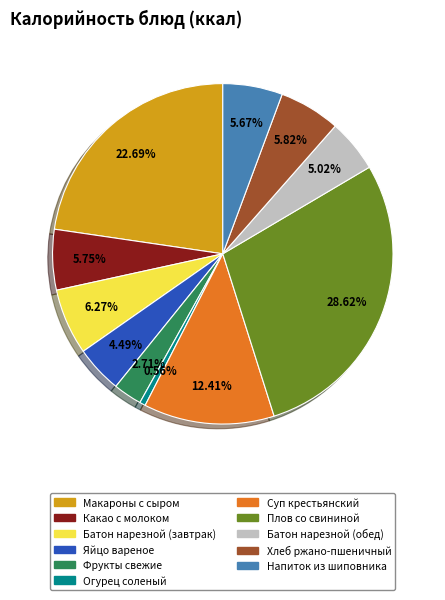

To the nearest percent, what portion does Напиток из шиповника represent?

6%